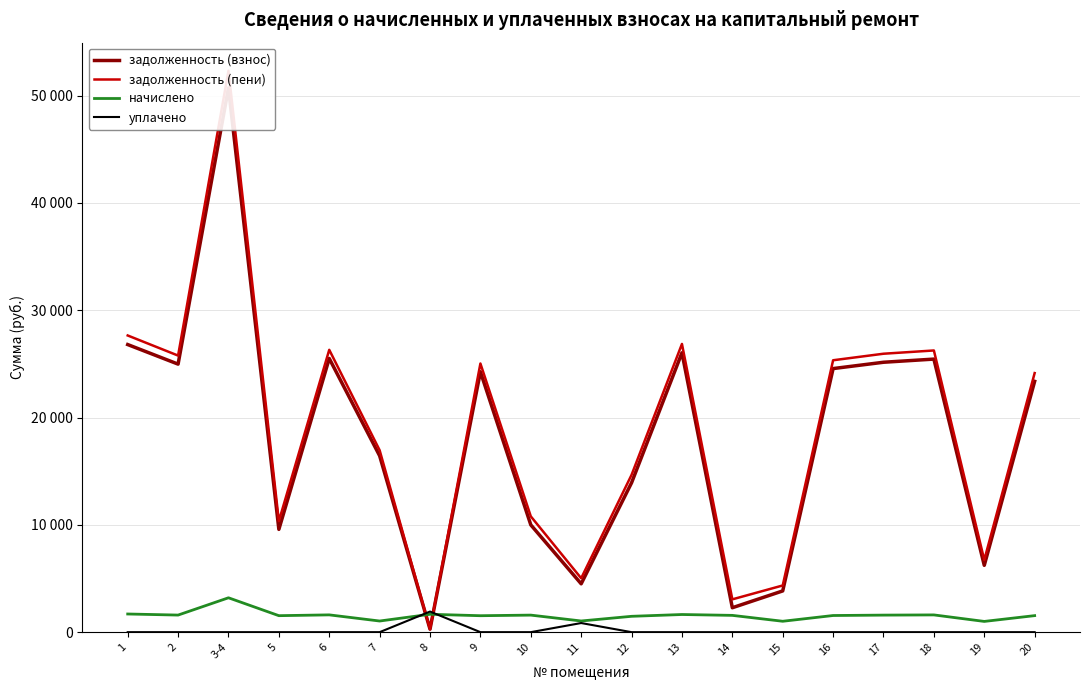

What is the difference between the maximum and minimum values in the уплачено series?

1919.2